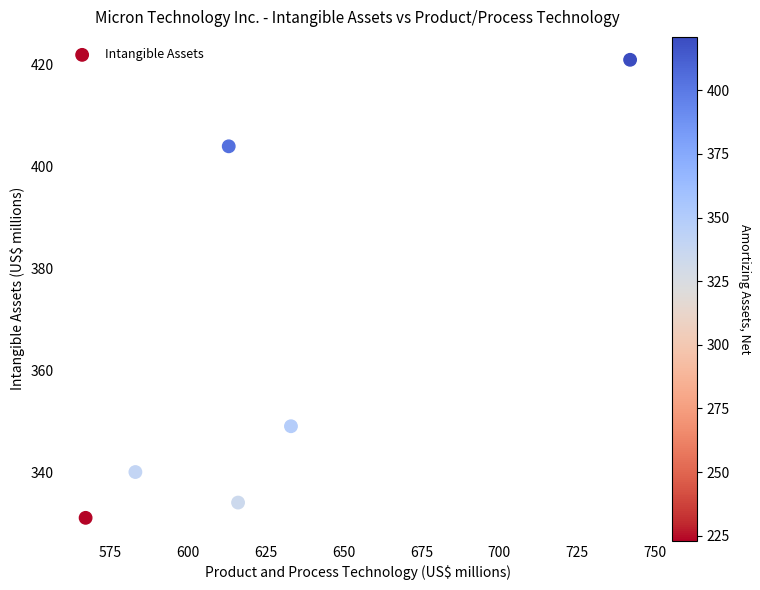

What is the average Y value?

363